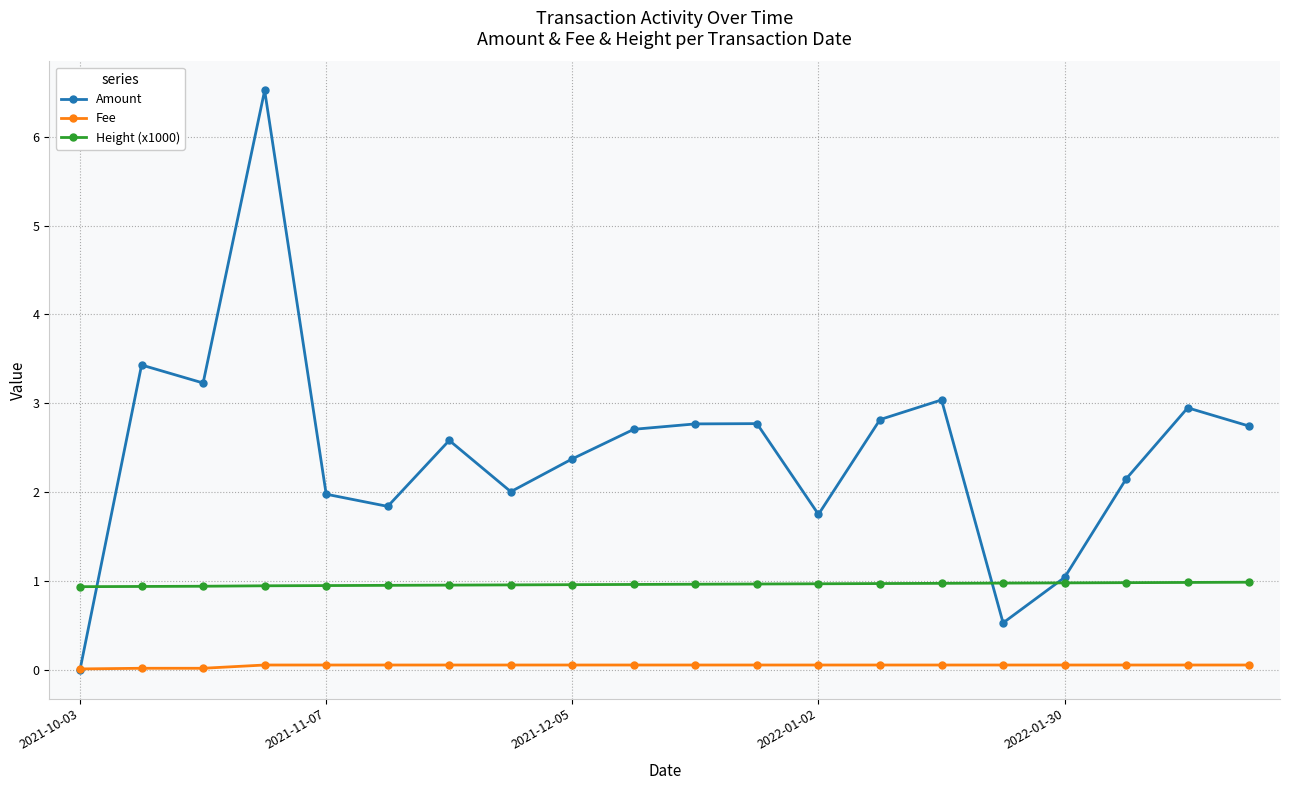

What is the highest value of the Height (x1000) series?

1.0